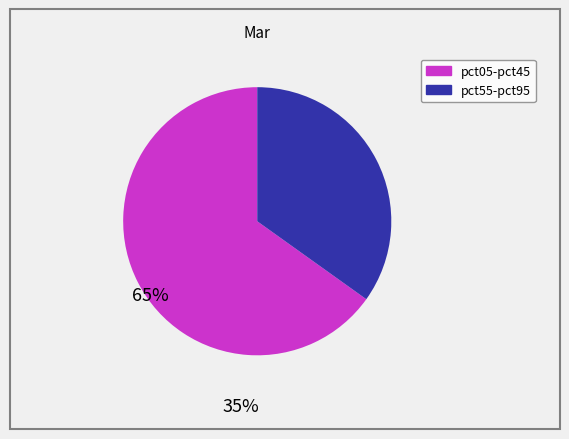

Is there any slice that represents more than half of the pie?

Yes